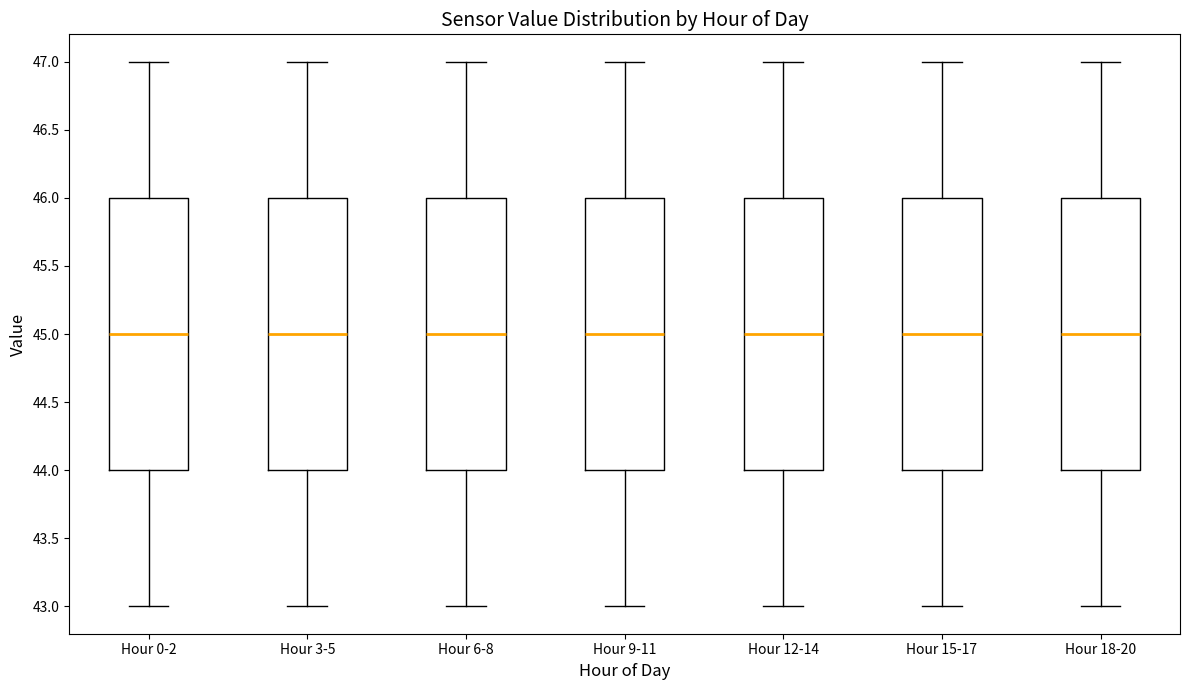

Reading left to right, read every box against the y-axis: the position of its median line, the range the box covers, and the ends of its whiskers. The values are not printed on the chart, so give them approximately, as read against the axis.

Hour 0-2: median 45, box 44 to 46, whiskers 43 to 47
Hour 3-5: median 45, box 44 to 46, whiskers 43 to 47
Hour 6-8: median 45, box 44 to 46, whiskers 43 to 47
Hour 9-11: median 45, box 44 to 46, whiskers 43 to 47
Hour 12-14: median 45, box 44 to 46, whiskers 43 to 47
Hour 15-17: median 45, box 44 to 46, whiskers 43 to 47
Hour 18-20: median 45, box 44 to 46, whiskers 43 to 47